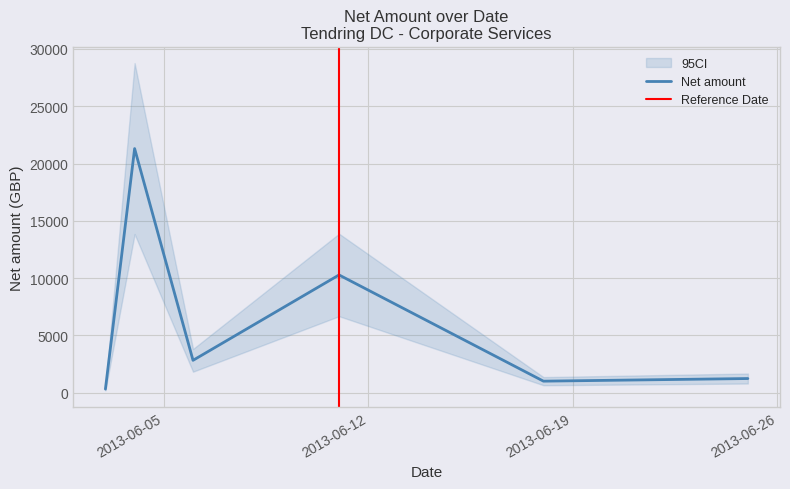

What is the difference between the maximum and minimum values?

21135.2